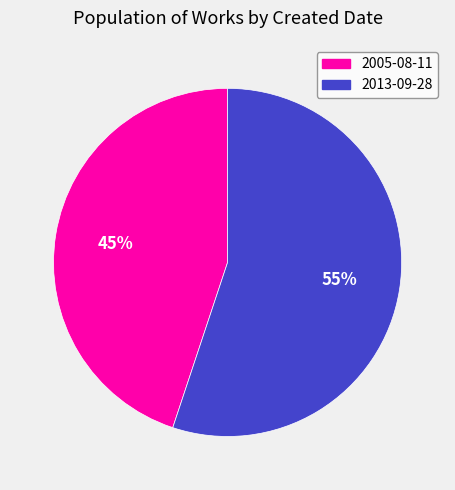

How many segments does this pie chart have?

2